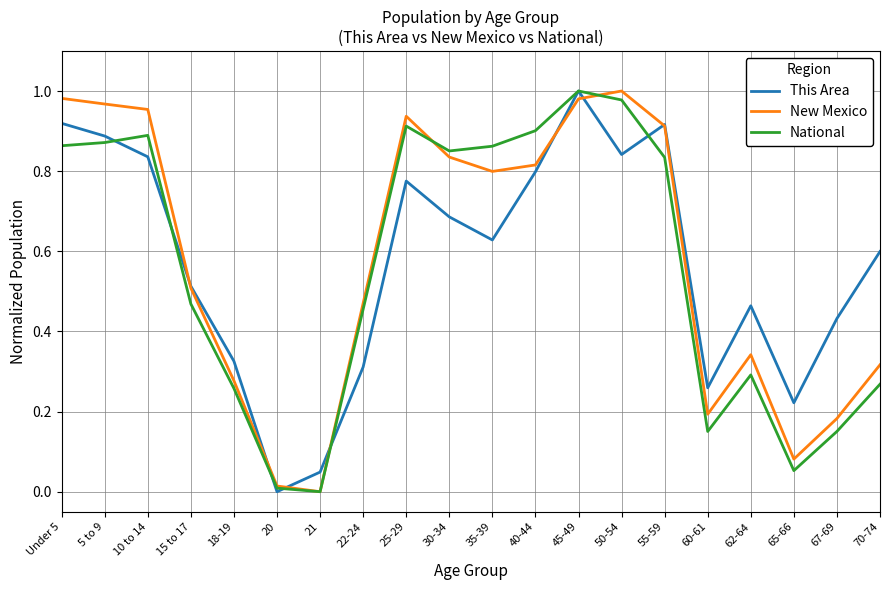

Which series changed the most between 15 to 17 and 45-49?

National